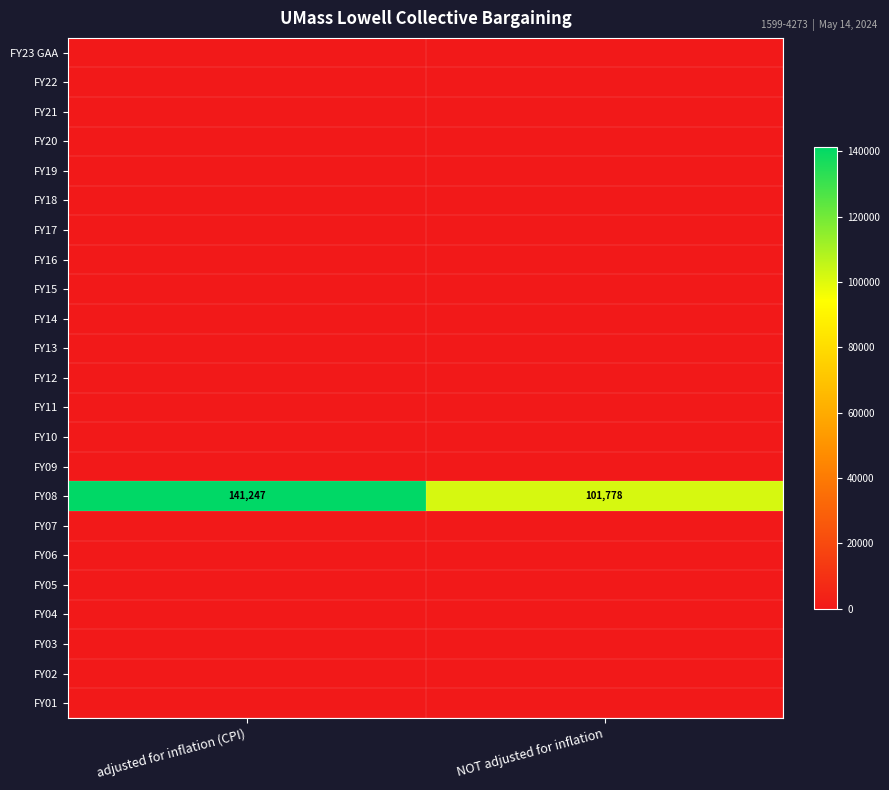

At which category is the sum across all series the highest?

adjusted for inflation (CPI)